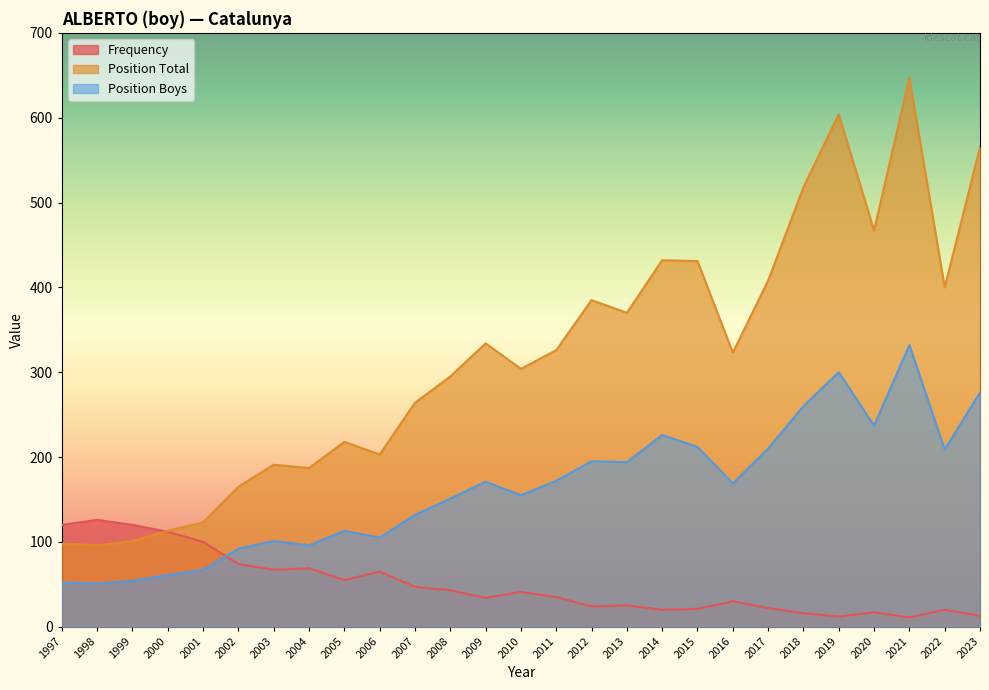

In Frequency, how many points are lower than both neighbors (excluding endpoints)?

7